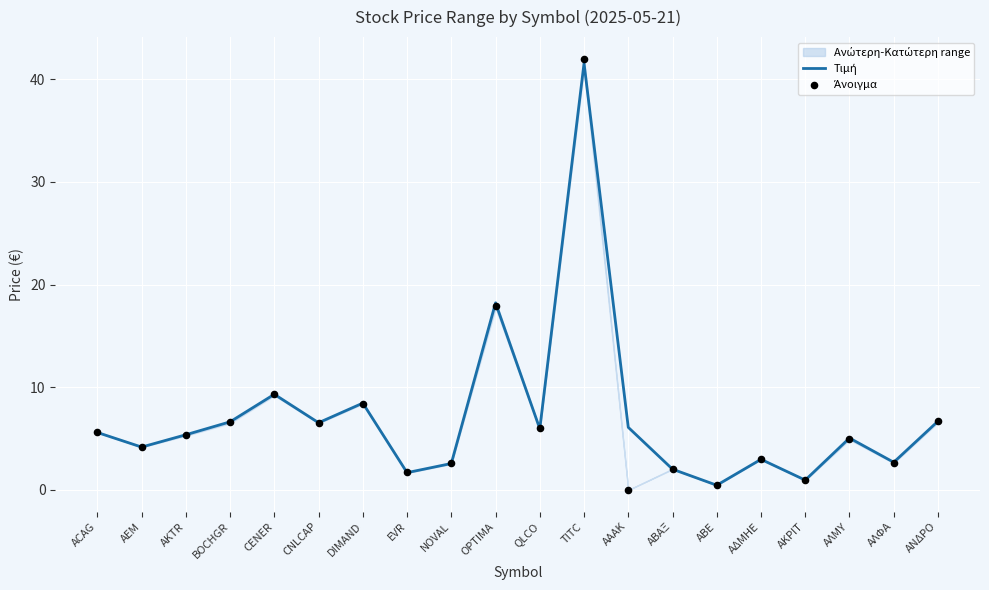

Which series reaches the maximum Y coordinate?

Άνοιγμα